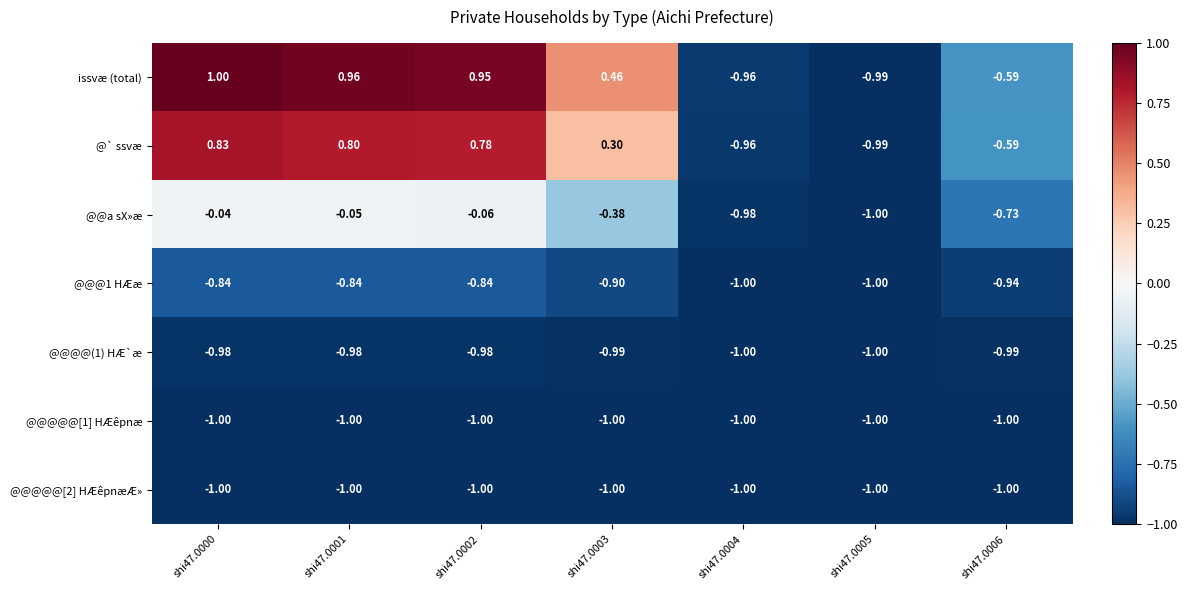

Which series has the widest spread of values?

issvæ (total)